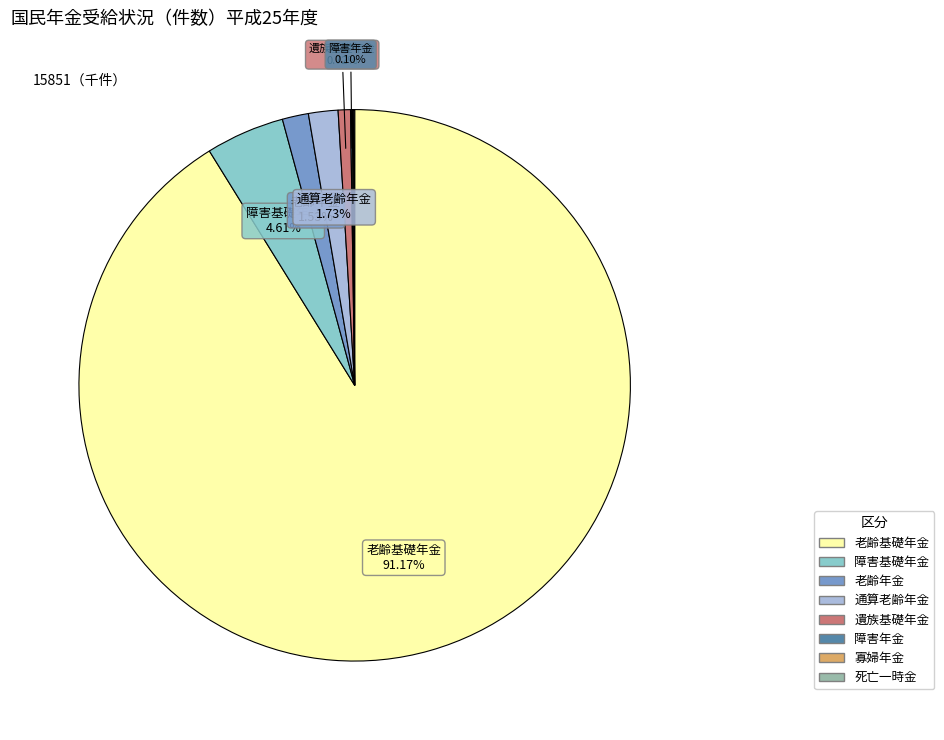

What is the largest slice in the pie chart?

老齢基礎年金